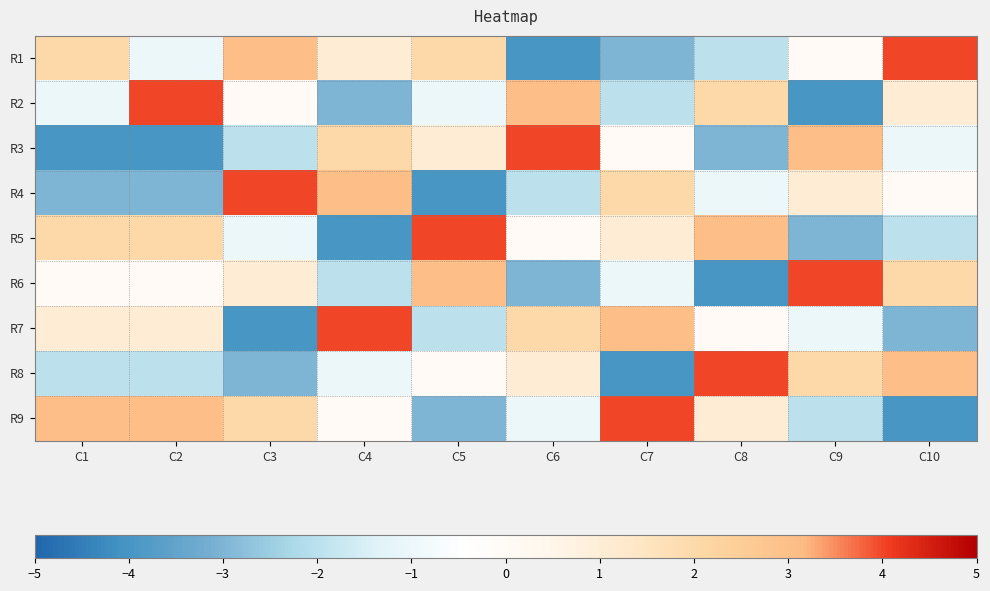

Reading left to right, extract all data points from this chart.

R1: C1=2.0	C2=-1.0	C3=3.0	C4=1.0	C5=2.0	C6=-4.0	C7=-3.0	C8=-2.0	C9=0.0	C10=4.0
R2: C1=-1.0	C2=4.0	C3=0.0	C4=-3.0	C5=-1.0	C6=3.0	C7=-2.0	C8=2.0	C9=-4.0	C10=1.0
R3: C1=-4.0	C2=-4.0	C3=-2.0	C4=2.0	C5=1.0	C6=4.0	C7=0.0	C8=-3.0	C9=3.0	C10=-1.0
R4: C1=-3.0	C2=-3.0	C3=4.0	C4=3.0	C5=-4.0	C6=-2.0	C7=2.0	C8=-1.0	C9=1.0	C10=0.0
R5: C1=2.0	C2=2.0	C3=-1.0	C4=-4.0	C5=4.0	C6=0.0	C7=1.0	C8=3.0	C9=-3.0	C10=-2.0
R6: C1=0.0	C2=0.0	C3=1.0	C4=-2.0	C5=3.0	C6=-3.0	C7=-1.0	C8=-4.0	C9=4.0	C10=2.0
R7: C1=1.0	C2=1.0	C3=-4.0	C4=4.0	C5=-2.0	C6=2.0	C7=3.0	C8=0.0	C9=-1.0	C10=-3.0
R8: C1=-2.0	C2=-2.0	C3=-3.0	C4=-1.0	C5=0.0	C6=1.0	C7=-4.0	C8=4.0	C9=2.0	C10=3.0
R9: C1=3.0	C2=3.0	C3=2.0	C4=0.0	C5=-3.0	C6=-1.0	C7=4.0	C8=1.0	C9=-2.0	C10=-4.0